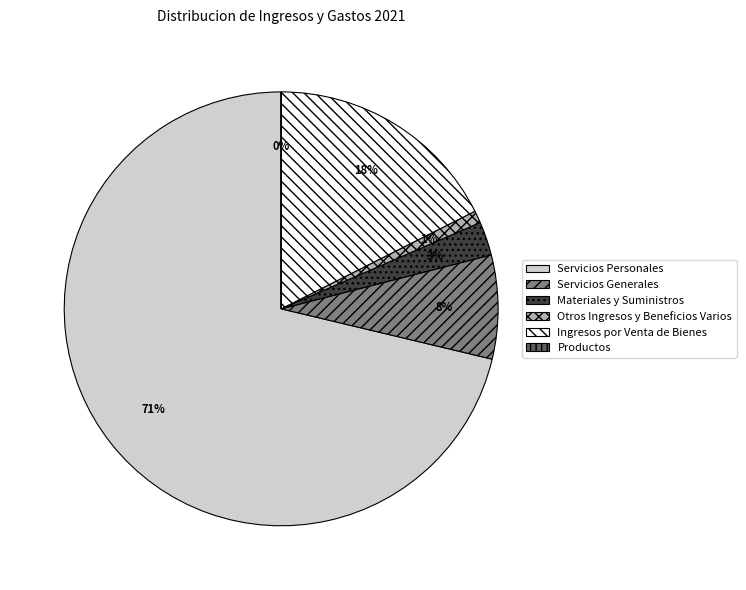

Does any single category account for the majority?

Yes